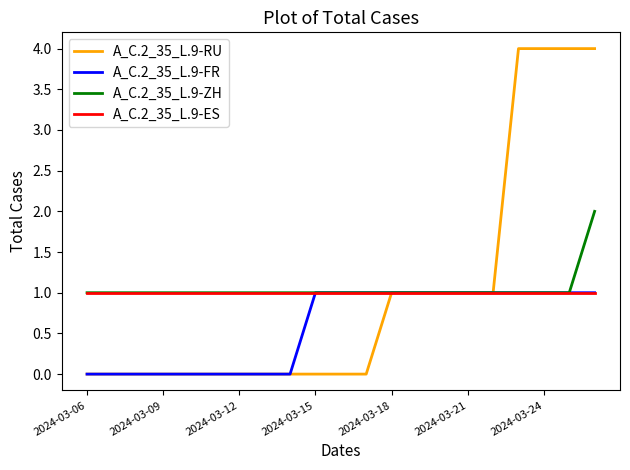

What is the maximum value shown in the chart?

4